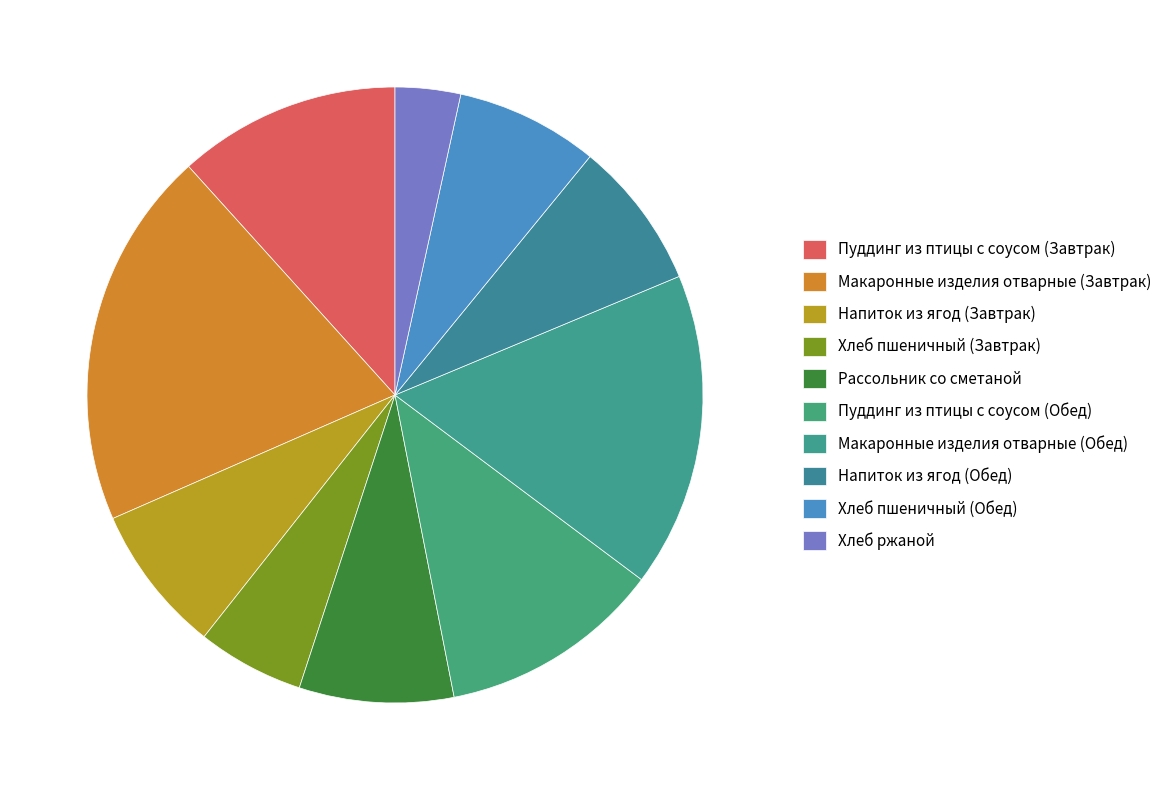

How many segments does this pie chart have?

10